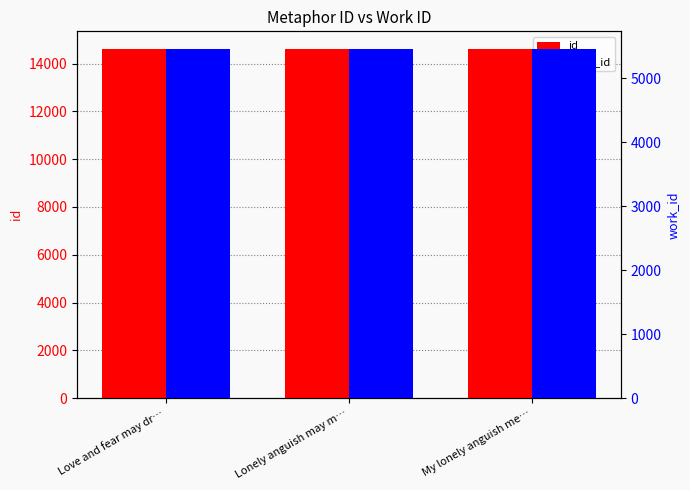

How many work_id values are between 5460 and 5461?

3